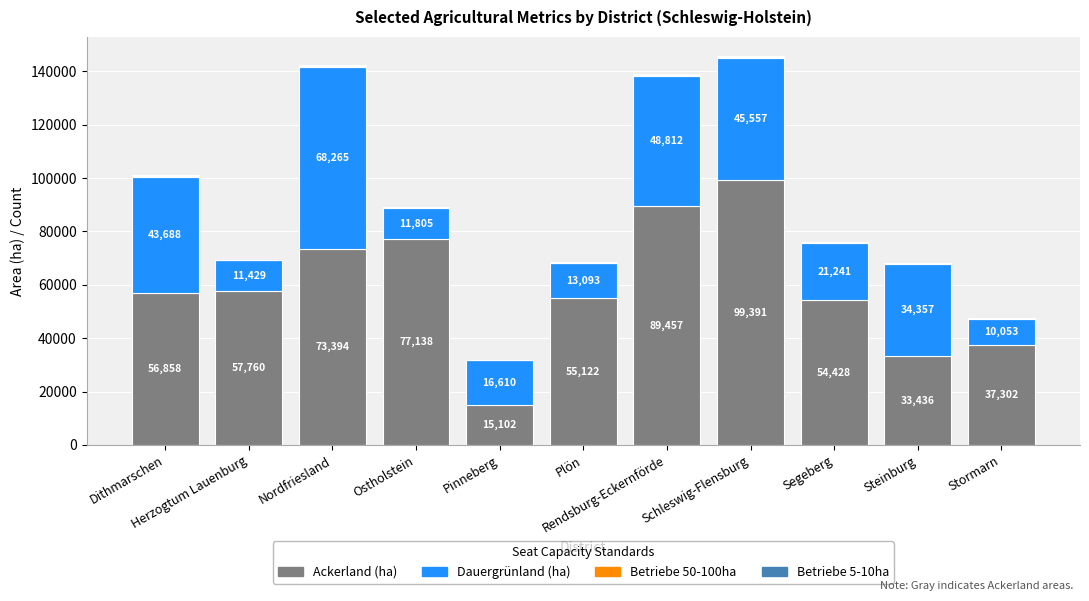

What is the highest value of the Ackerland (ha) series?

99391